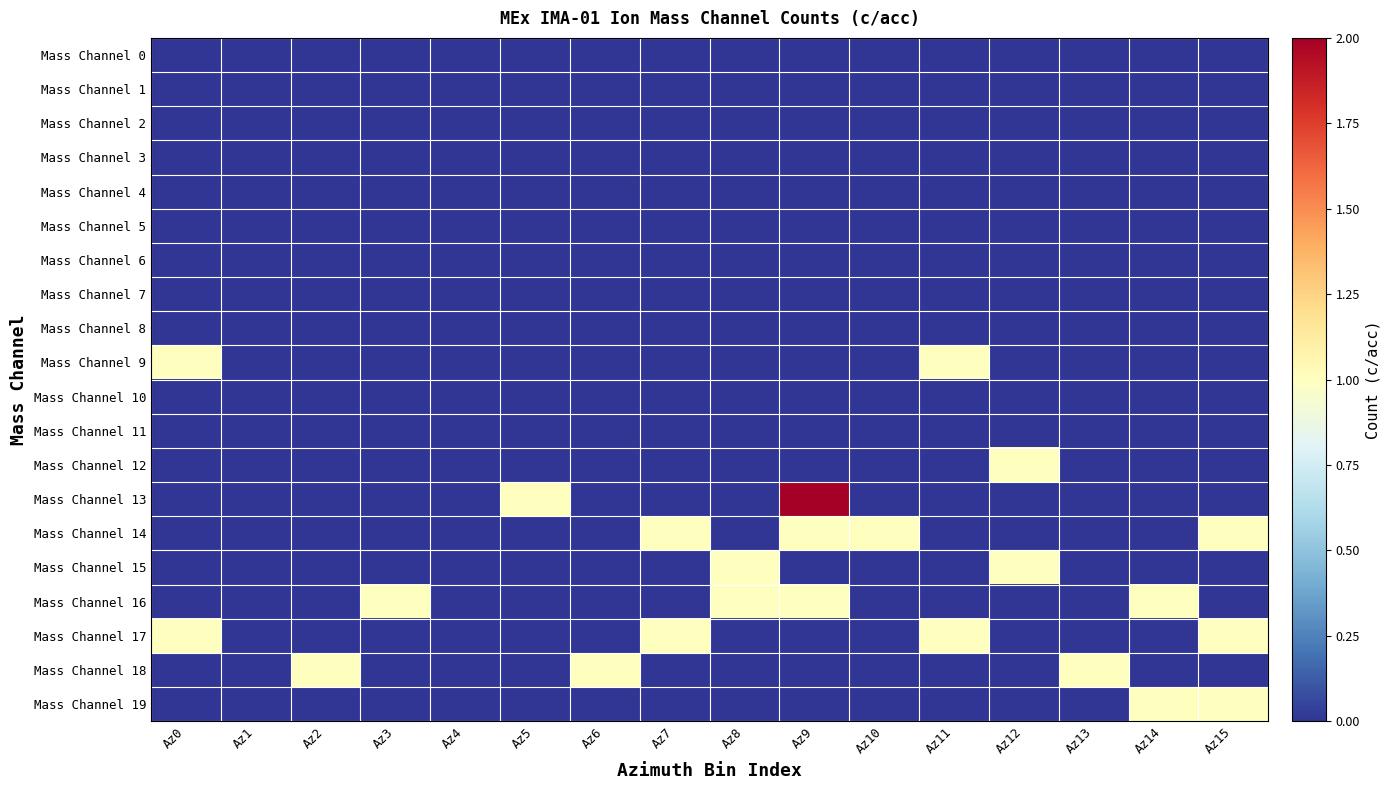

Which series has the largest total across all categories?

Mass Channel 14